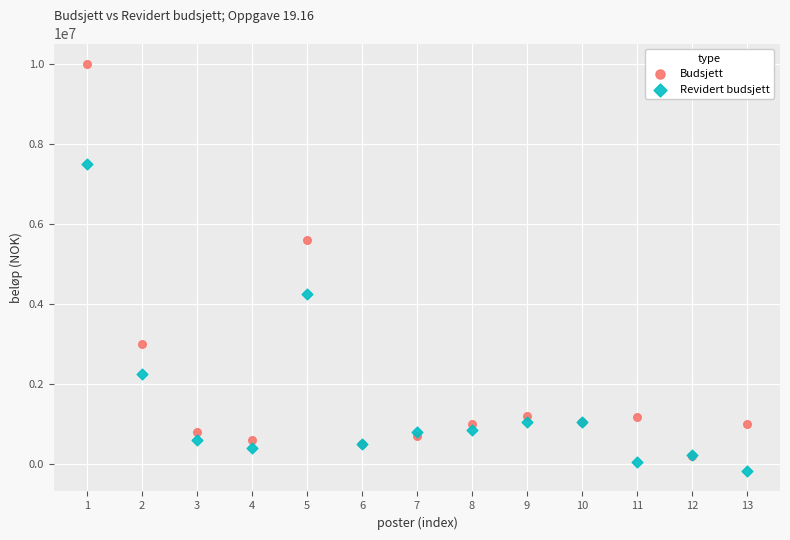

Which series contains the highest Y value?

Budsjett